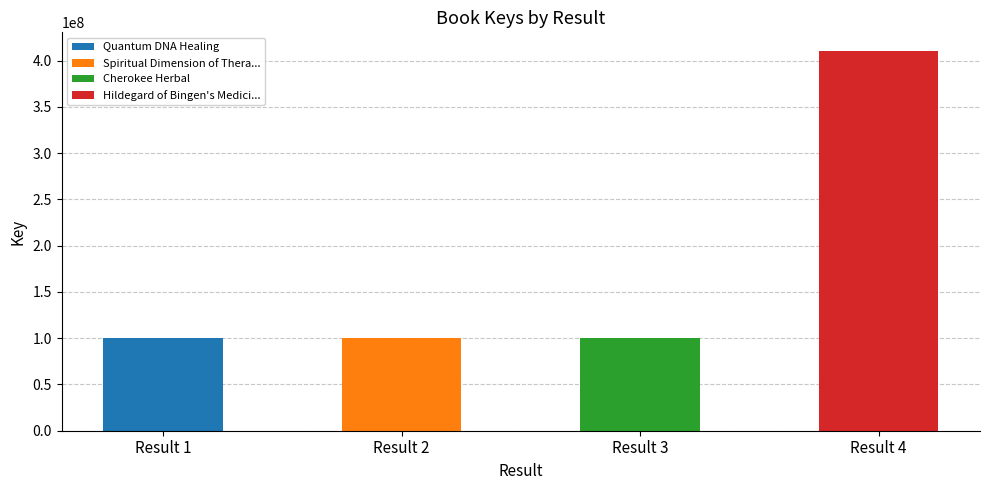

What value does the data have at 4, to the nearest 100?

410049800